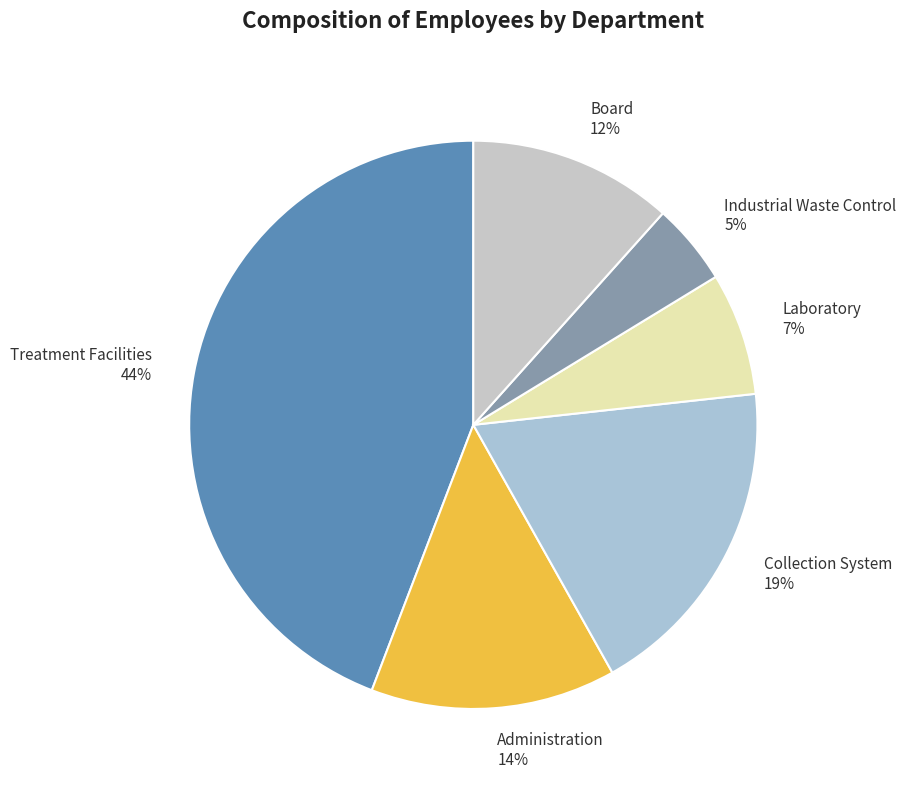

True or false: Collection System accounts for 26% of the total.

False